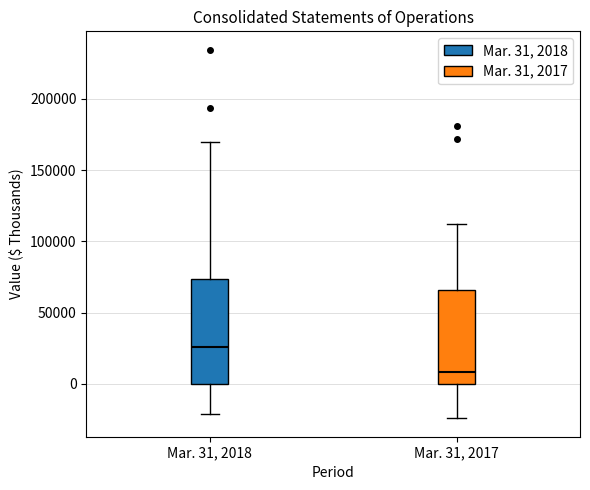

Which box has the highest median line?

Mar. 31, 2018